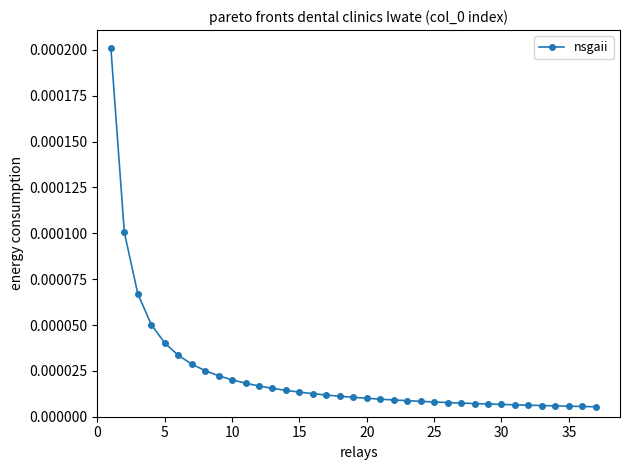

How many distinct data groups are displayed?

1